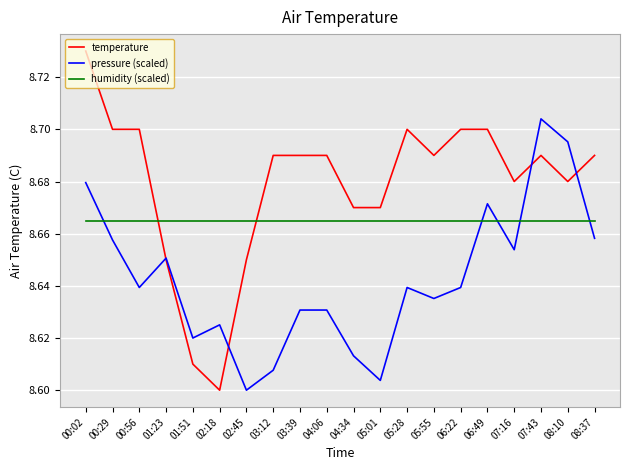

Between 00:29 and 04:34, which series saw the biggest shift?

pressure (scaled)